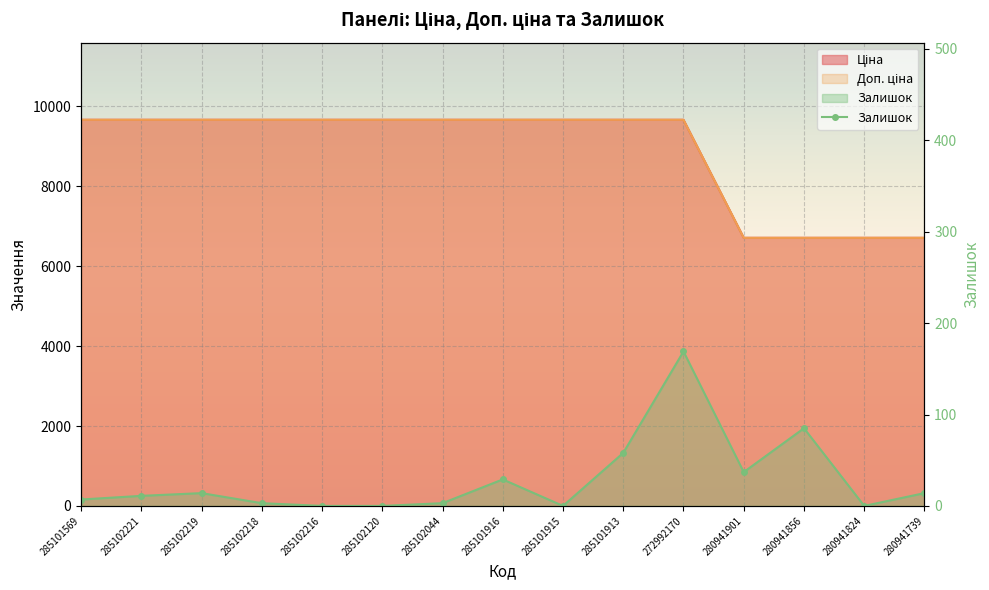

Is it true that the value at 285101913 is 58?

True